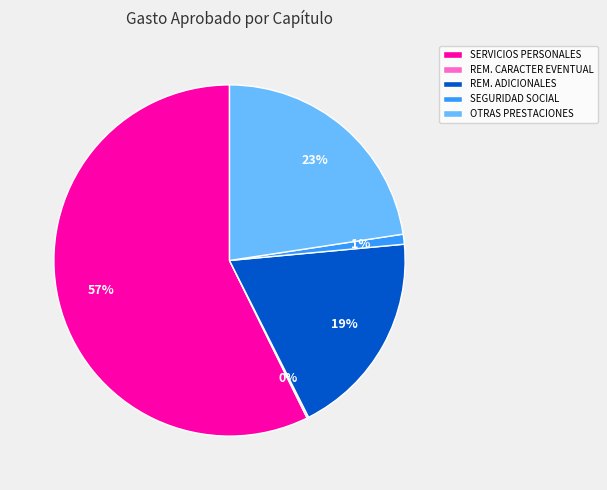

To the nearest percent, what is the average slice percentage?

20%